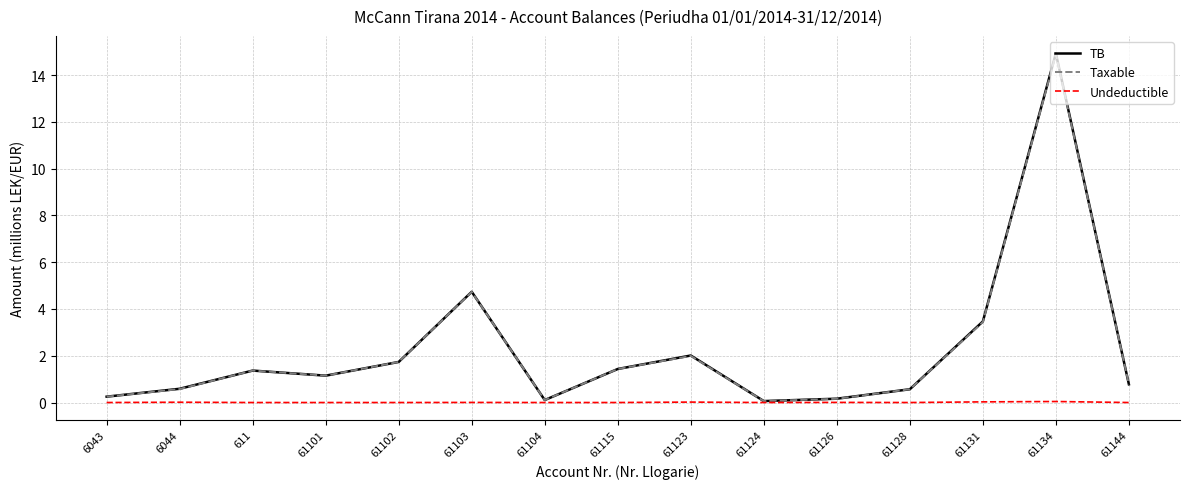

What is the sum of the Taxable values at 6043 and 61128?

0.8